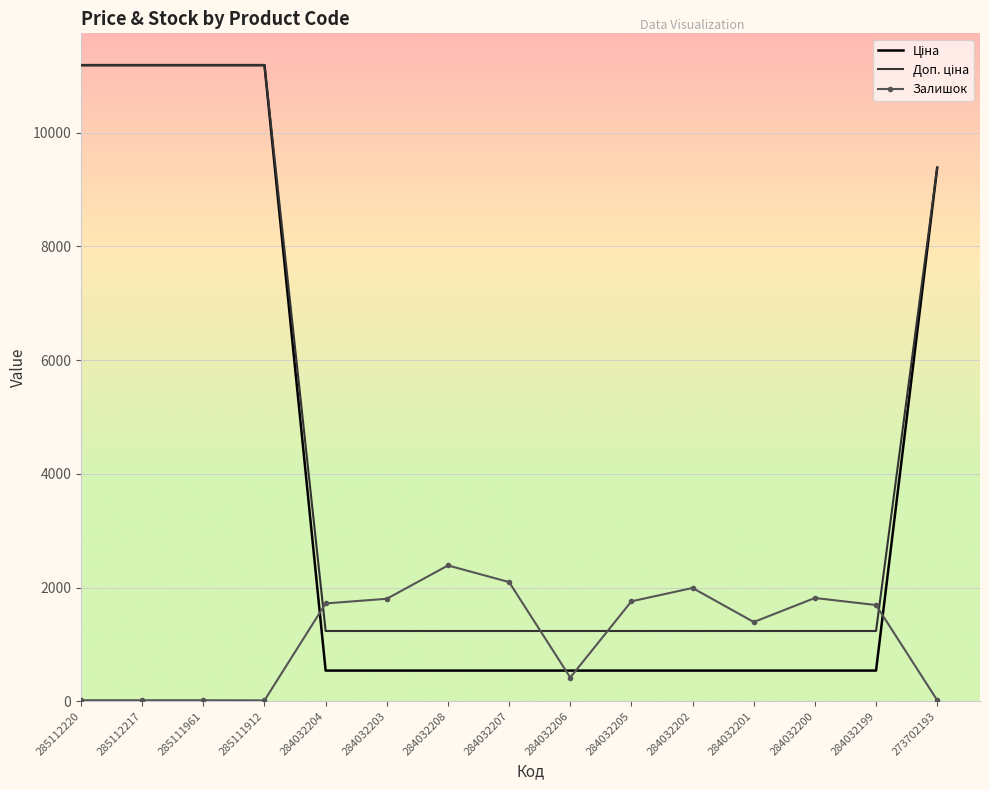

Between 284032206 and 284032205, which series saw the biggest shift?

Залишок